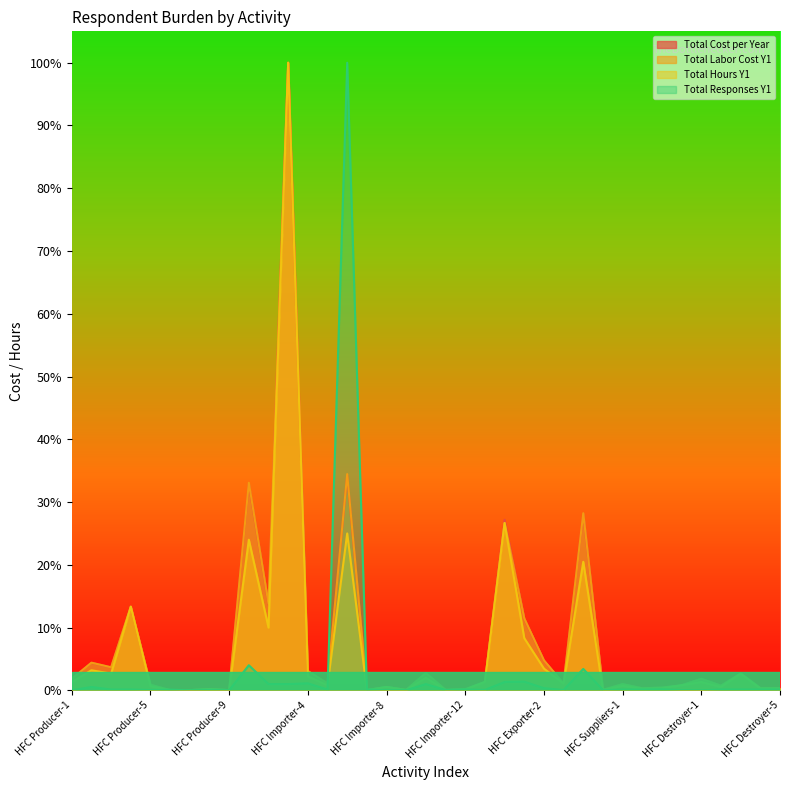

At which category is the sum across all series the highest?

HFC Importer-3